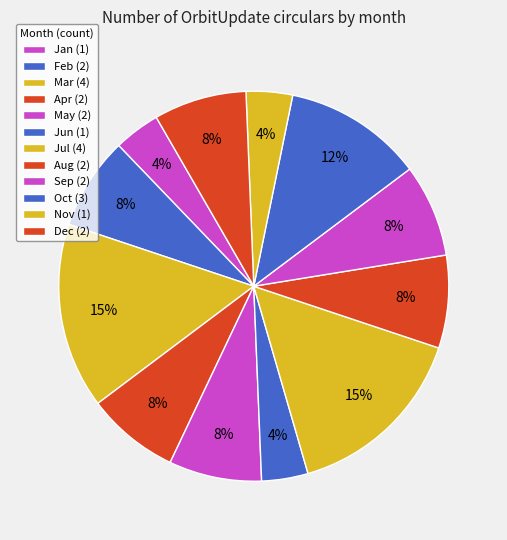

What is the change in value from May to Jun?

-1